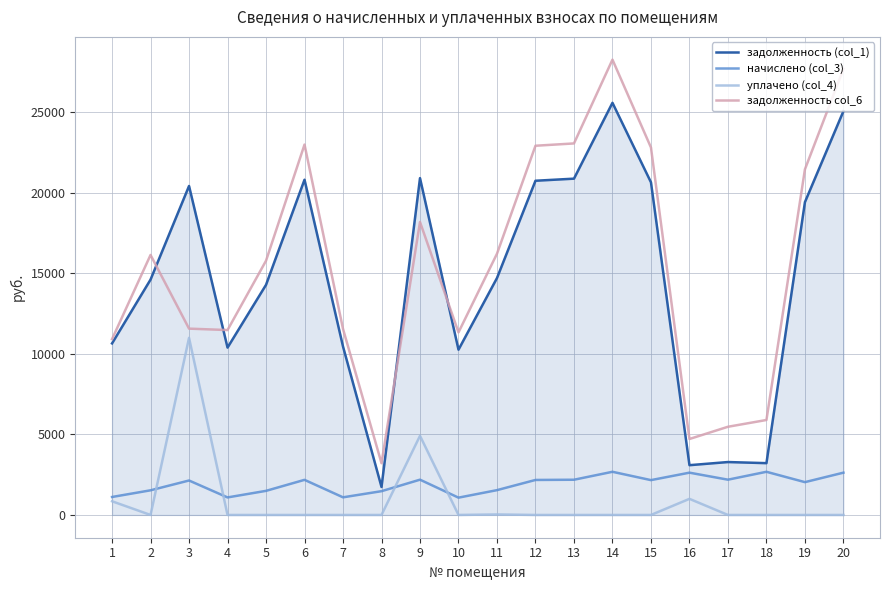

Is it true that начислено (col_3) equals 3246.9 at 15?

False